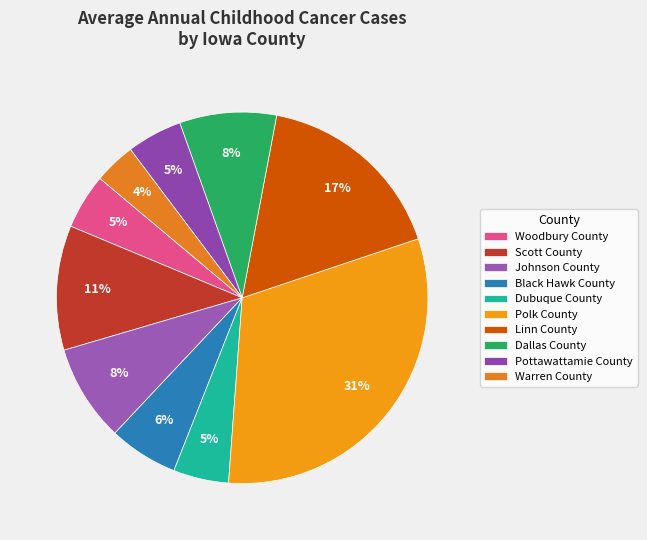

To the nearest percent, what percentage of the pie is Dubuque County?

5%